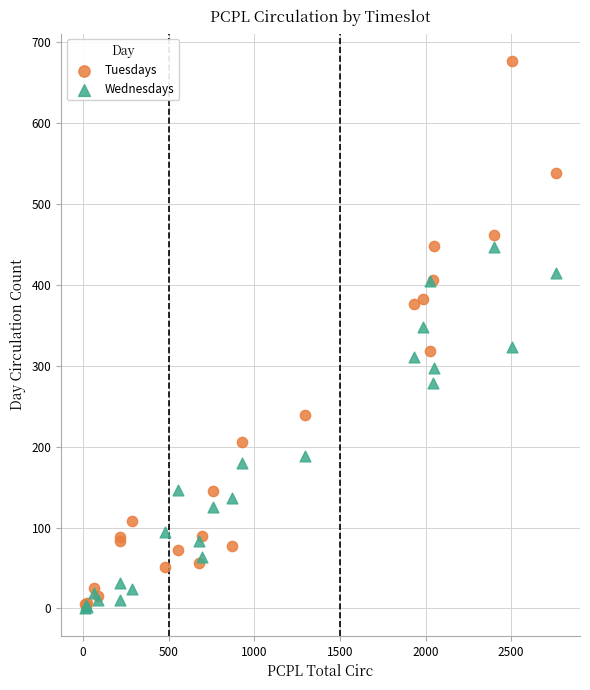

Which series has the largest Y range (max minus min)?

Tuesdays